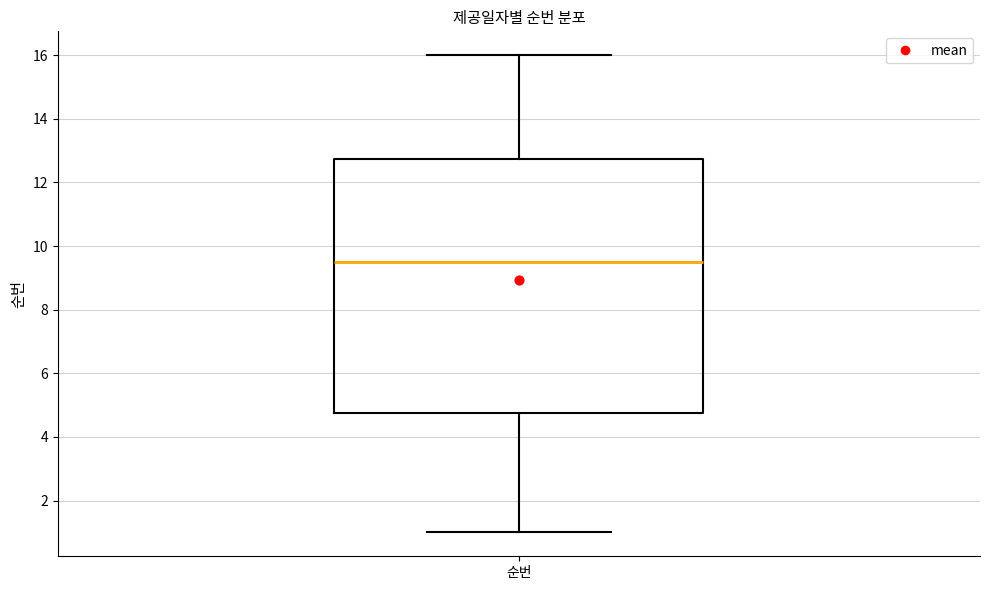

Read this box plot against the y-axis: the position of the median line, the range covered by the box, and the ends of both whiskers. The values are not printed on the chart, so give them approximately, as read against the axis.

median 9.6, box 4.8 to 12.8, whiskers 1.0 to 16.0